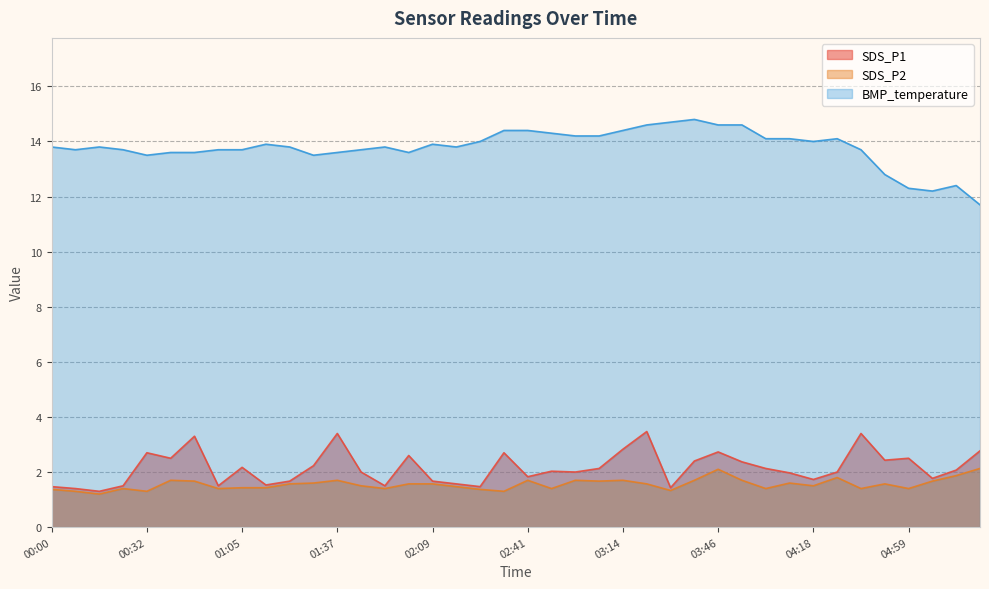

Which has a higher value, 03:46 or 03:14?

03:14